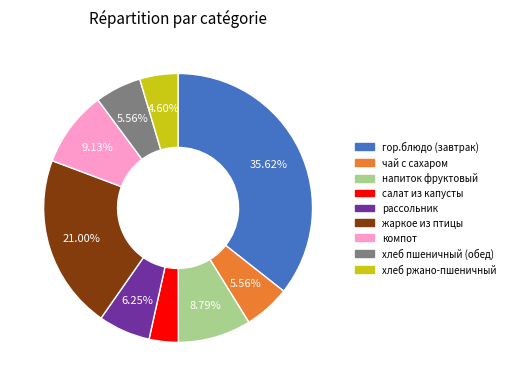

Is it true that компот is 9% of the pie?

True